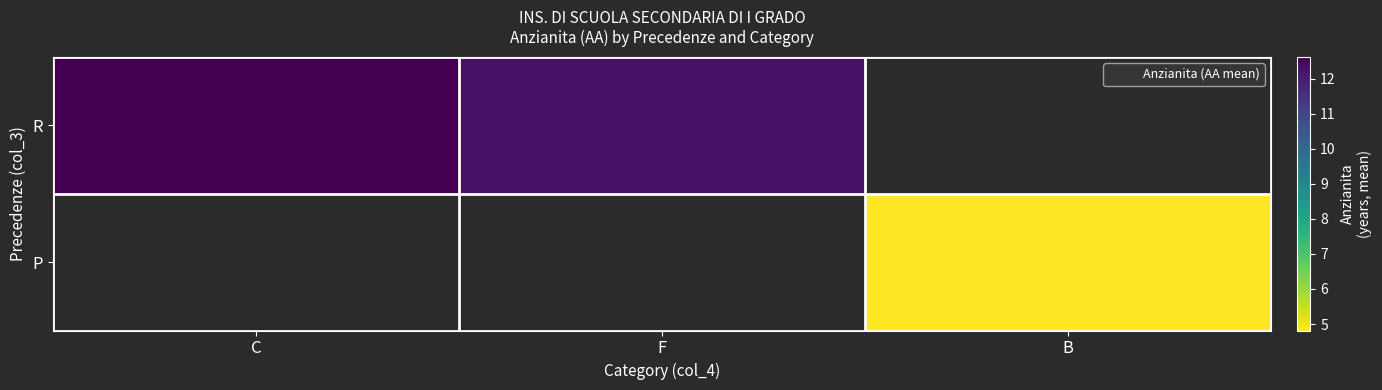

Is it true that P equals 4.8 at B?

True